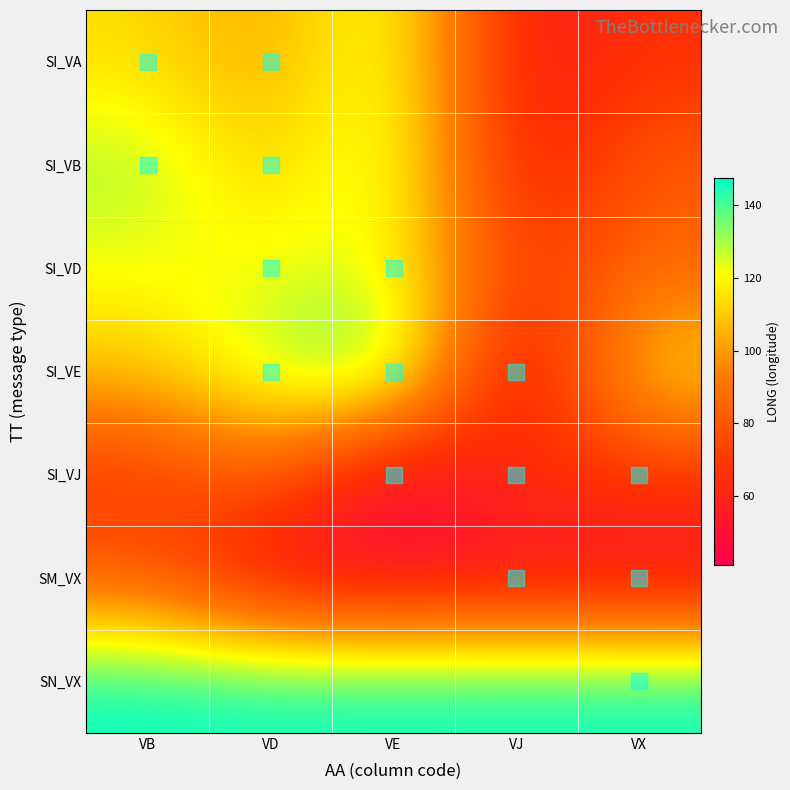

Which category has the highest value across all series?

VB